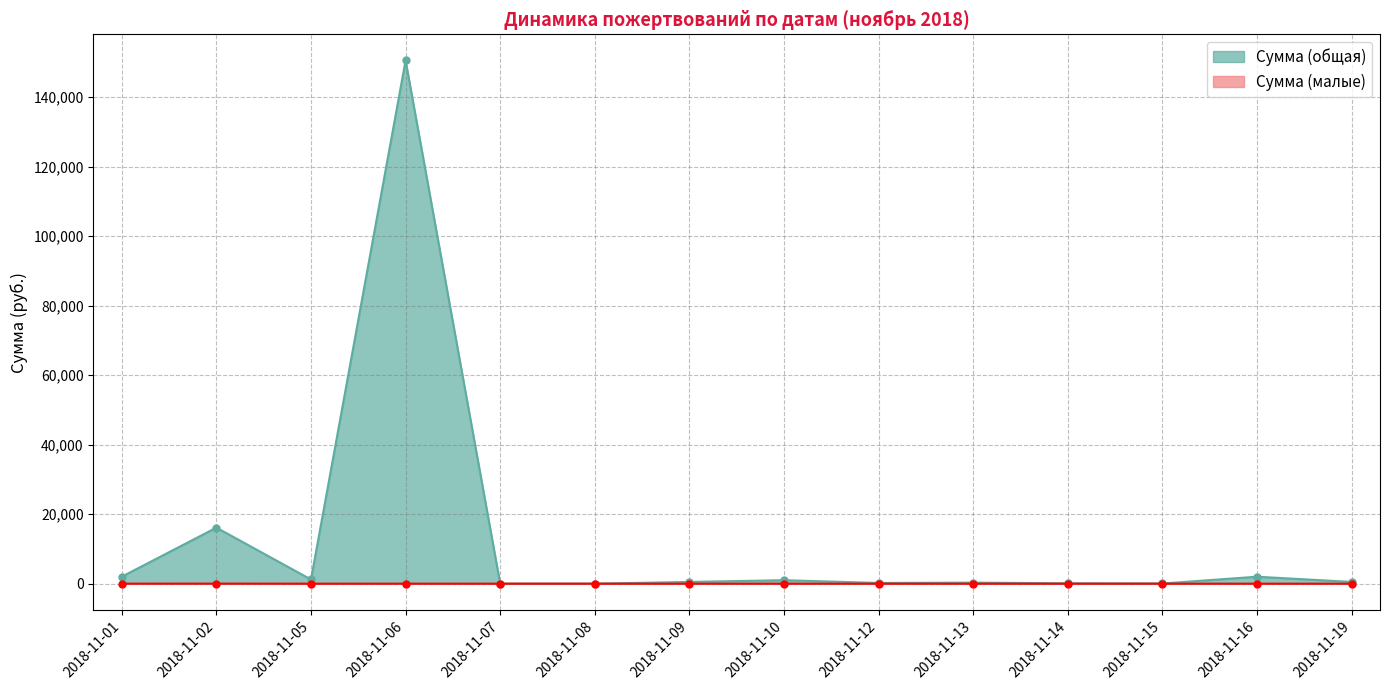

Which series has the largest total across all categories?

Сумма (общая)